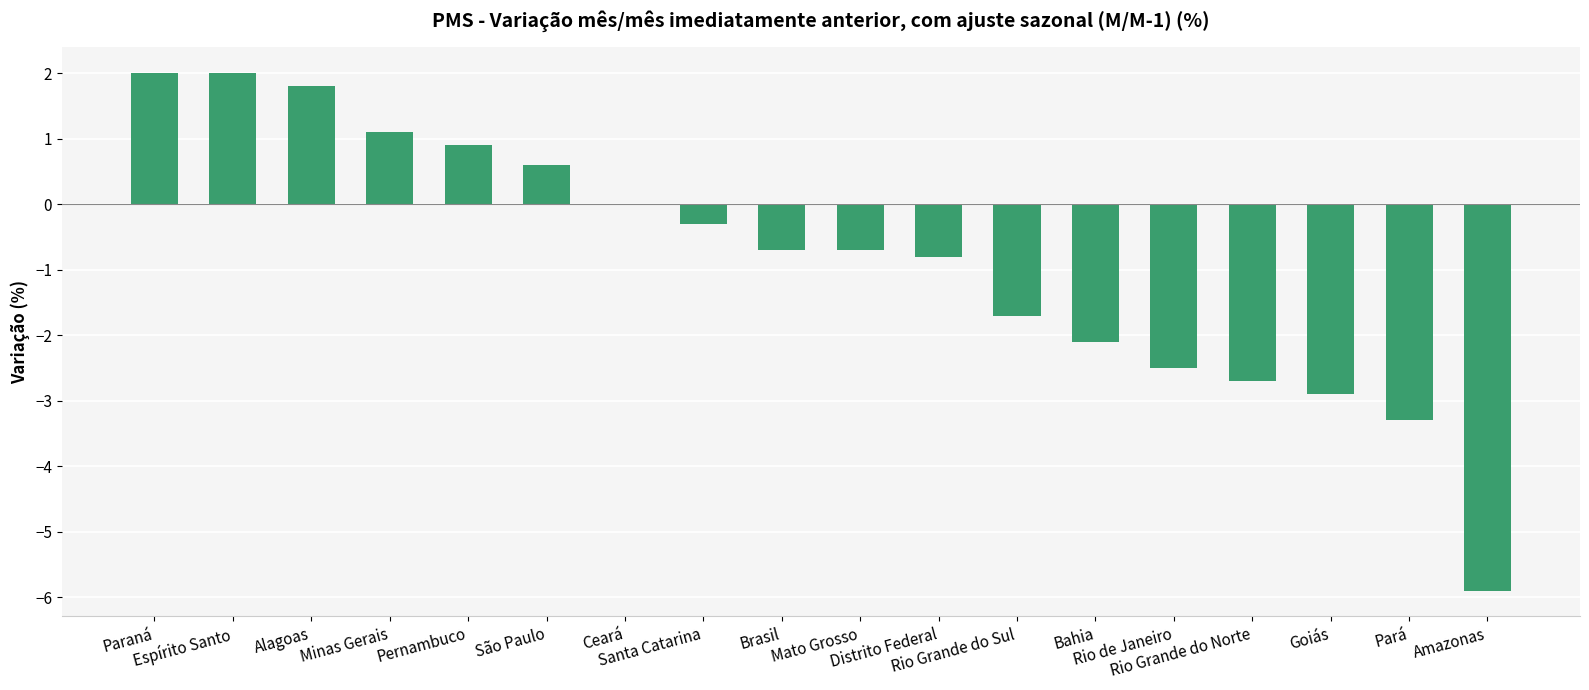

True or false: the data shows -2.5 at Rio de Janeiro.

True